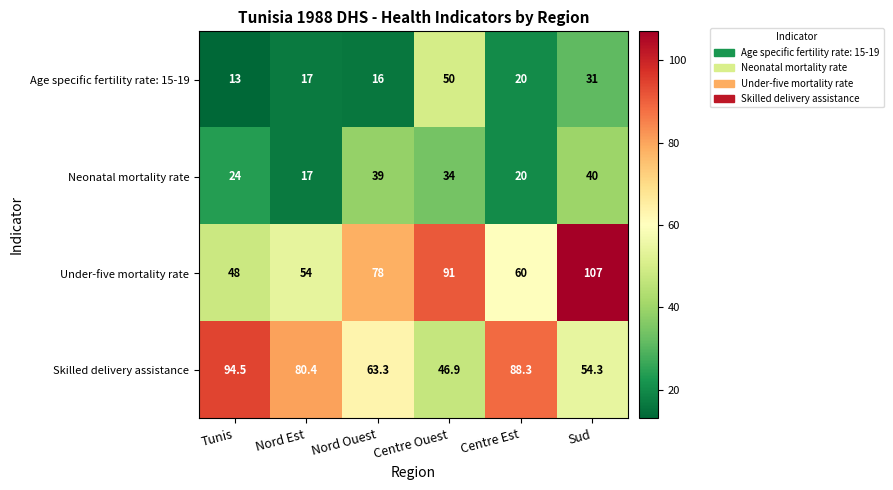

Reading left to right, transcribe all the data shown in this chart.

Age specific fertility rate: 15-19: Tunis=13.0	Nord Est=17.0	Nord Ouest=16.0	Centre Ouest=50.0	Centre Est=20.0	Sud=31.0
Neonatal mortality rate: Tunis=24.0	Nord Est=17.0	Nord Ouest=39.0	Centre Ouest=34.0	Centre Est=20.0	Sud=40.0
Under-five mortality rate: Tunis=48.0	Nord Est=54.0	Nord Ouest=78.0	Centre Ouest=91.0	Centre Est=60.0	Sud=107.0
Skilled delivery assistance: Tunis=94.5	Nord Est=80.4	Nord Ouest=63.3	Centre Ouest=46.9	Centre Est=88.3	Sud=54.3